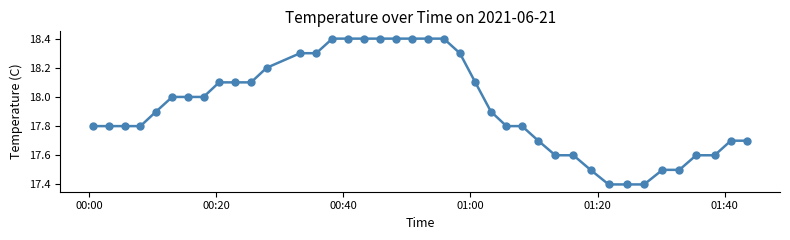

Is this an area chart (filled region under the line)?

No